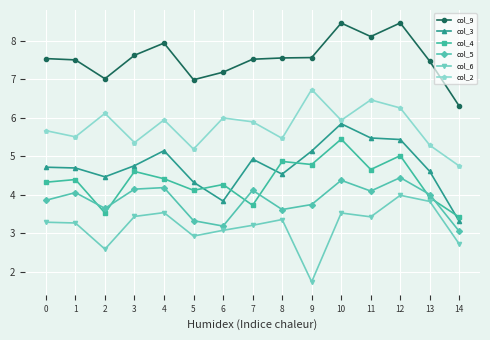

Rank the series at 7 from highest to lowest value.

col_9, col_2, col_3, col_5, col_4, col_6